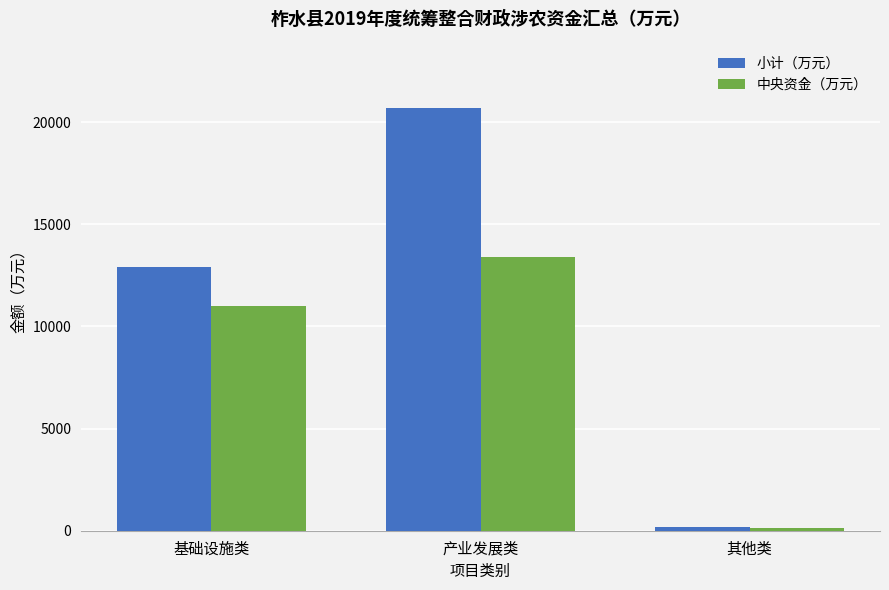

What is the value of the 中央资金（万元） bar at the 3rd from the left?

128.0